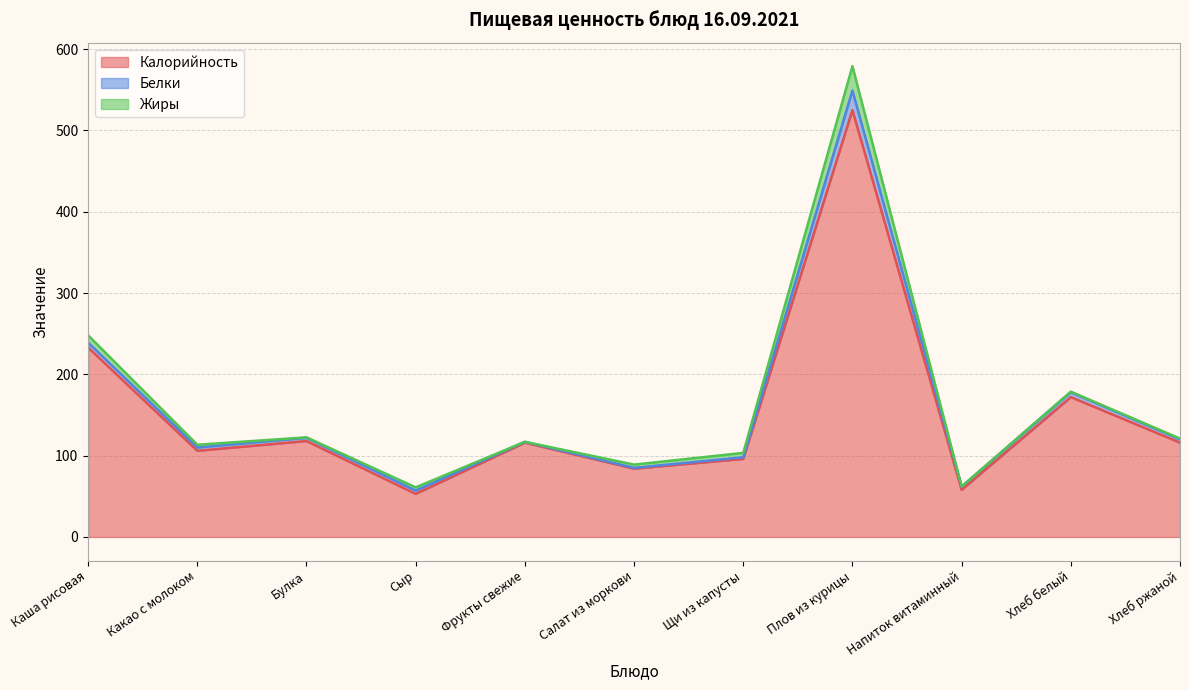

What is the total value across all series at Плов из курицы?

579.0